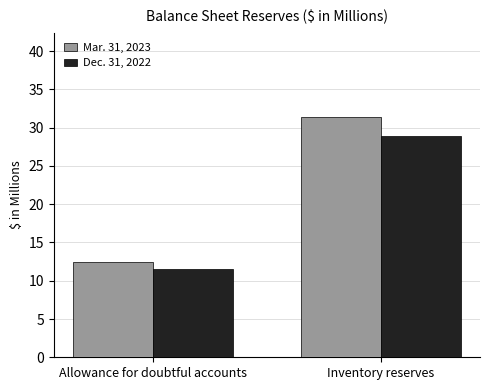

Which category has the lowest value across all series?

Allowance for doubtful accounts